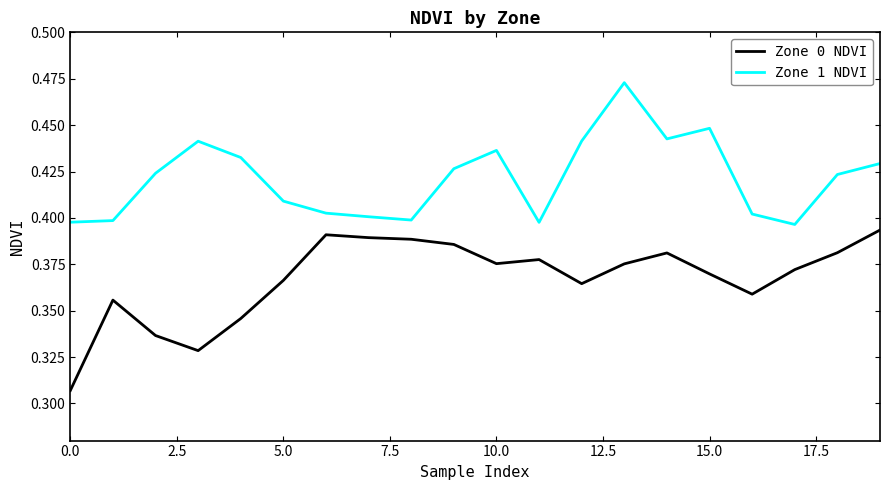

At how many categories does at least one series exceed 0?

20